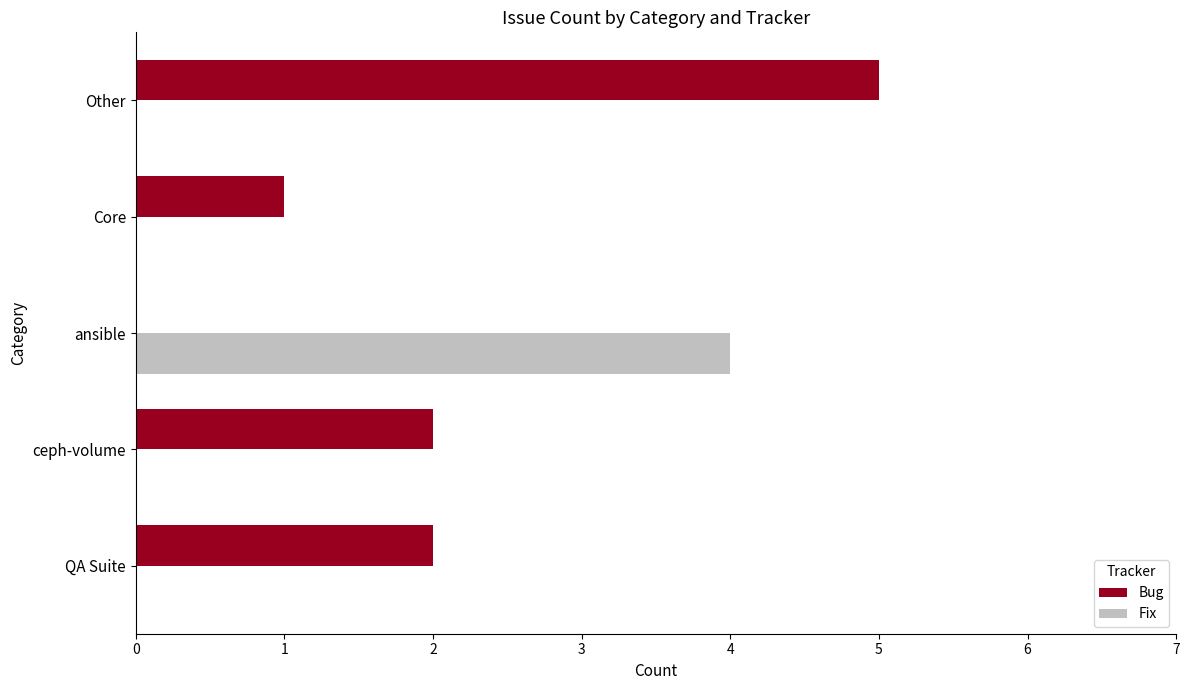

What is the maximum value for Bug?

5